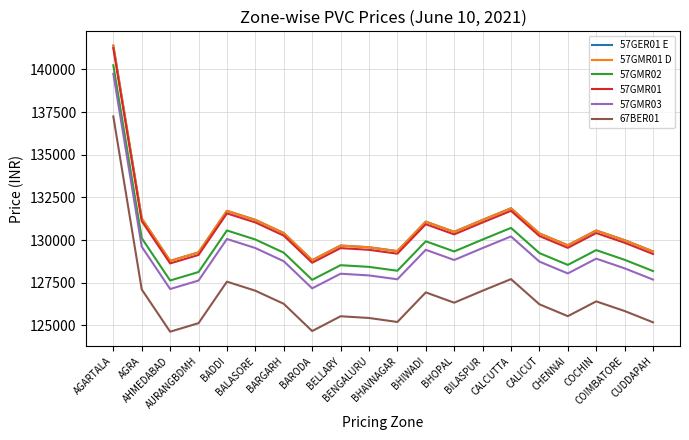

List the series in order of their peak value, highest first.

57GER01 E, 57GMR01 D, 57GMR01, 57GMR02, 57GMR03, 67BER01